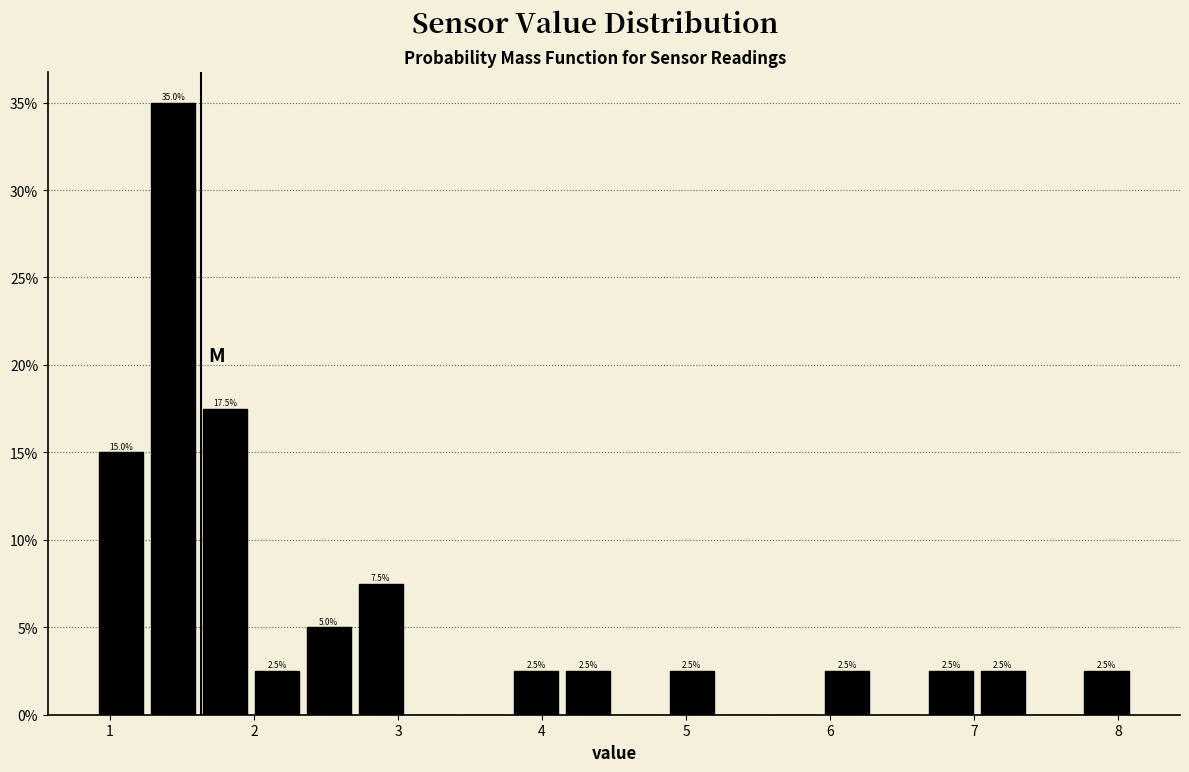

Around what value on the x-axis is the tallest bar? Give the approximate position of its centre, as read against the axis.

1.4